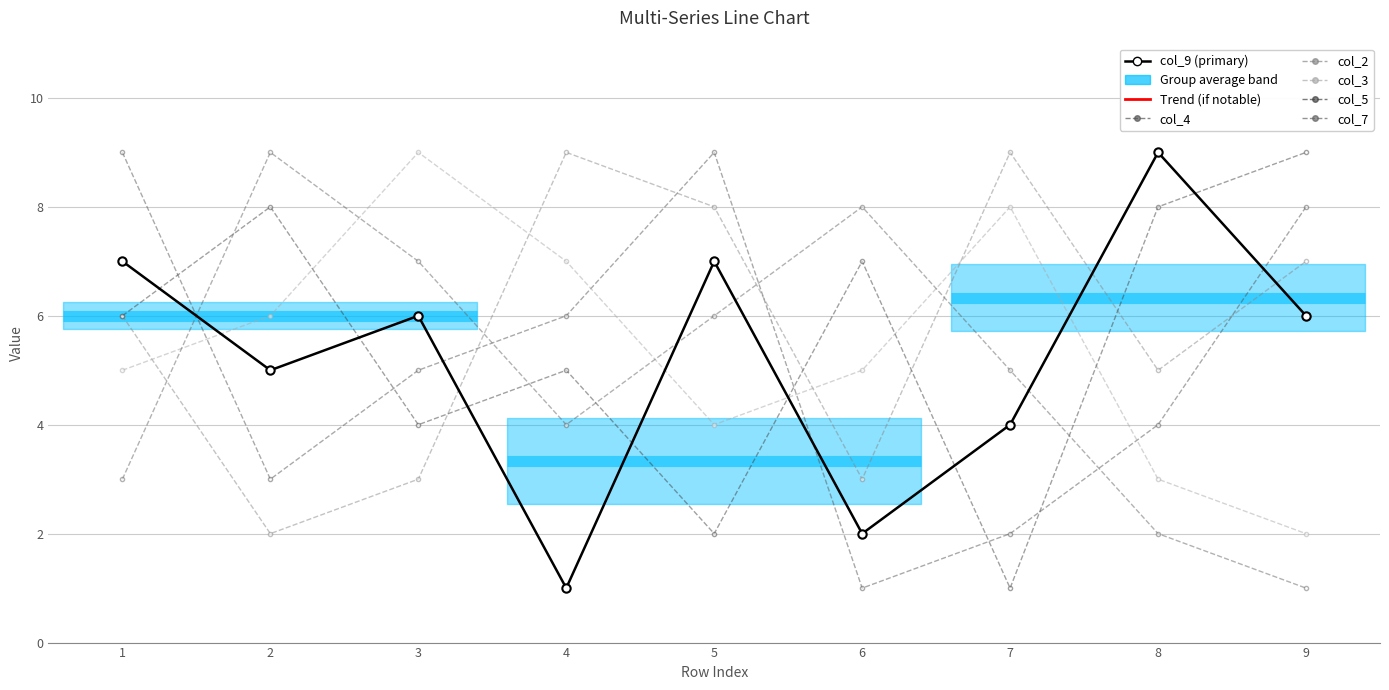

How many times do col_9 (primary) and col_3 cross each other?

4